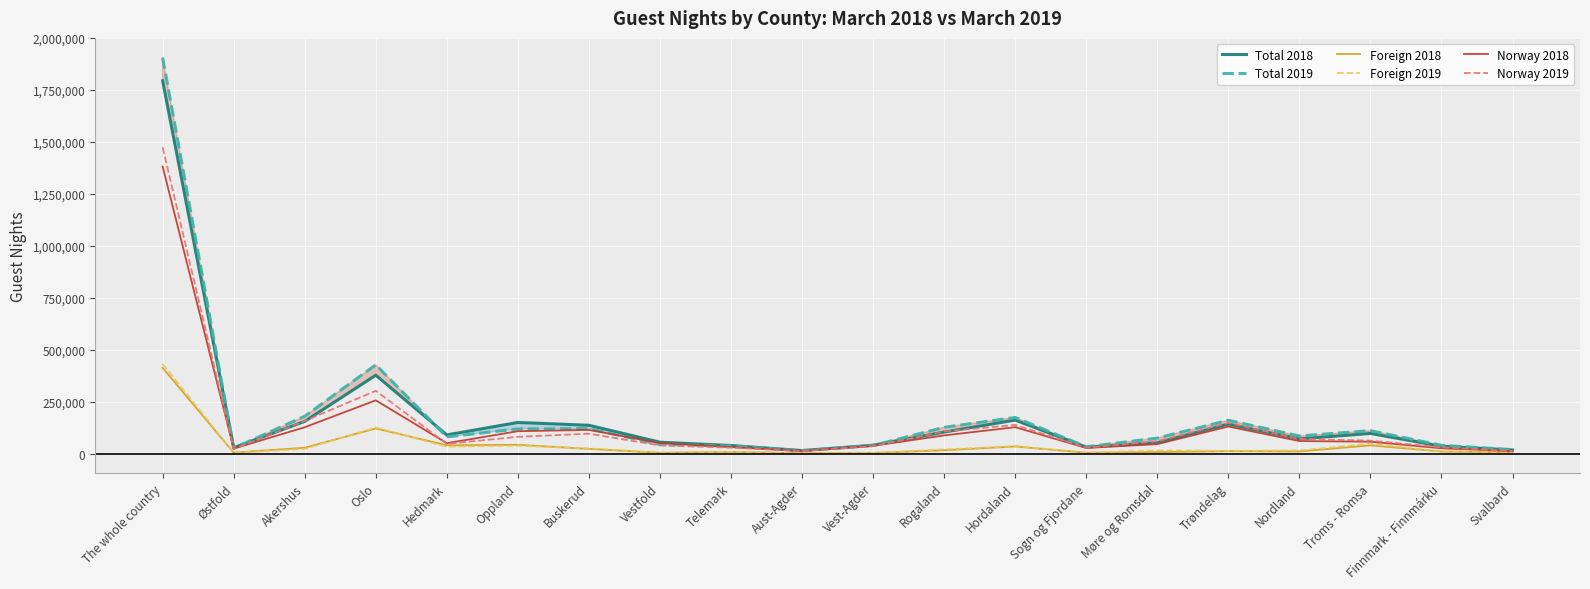

What is the value of the Total 2018 point at the 19th from the left?

35199